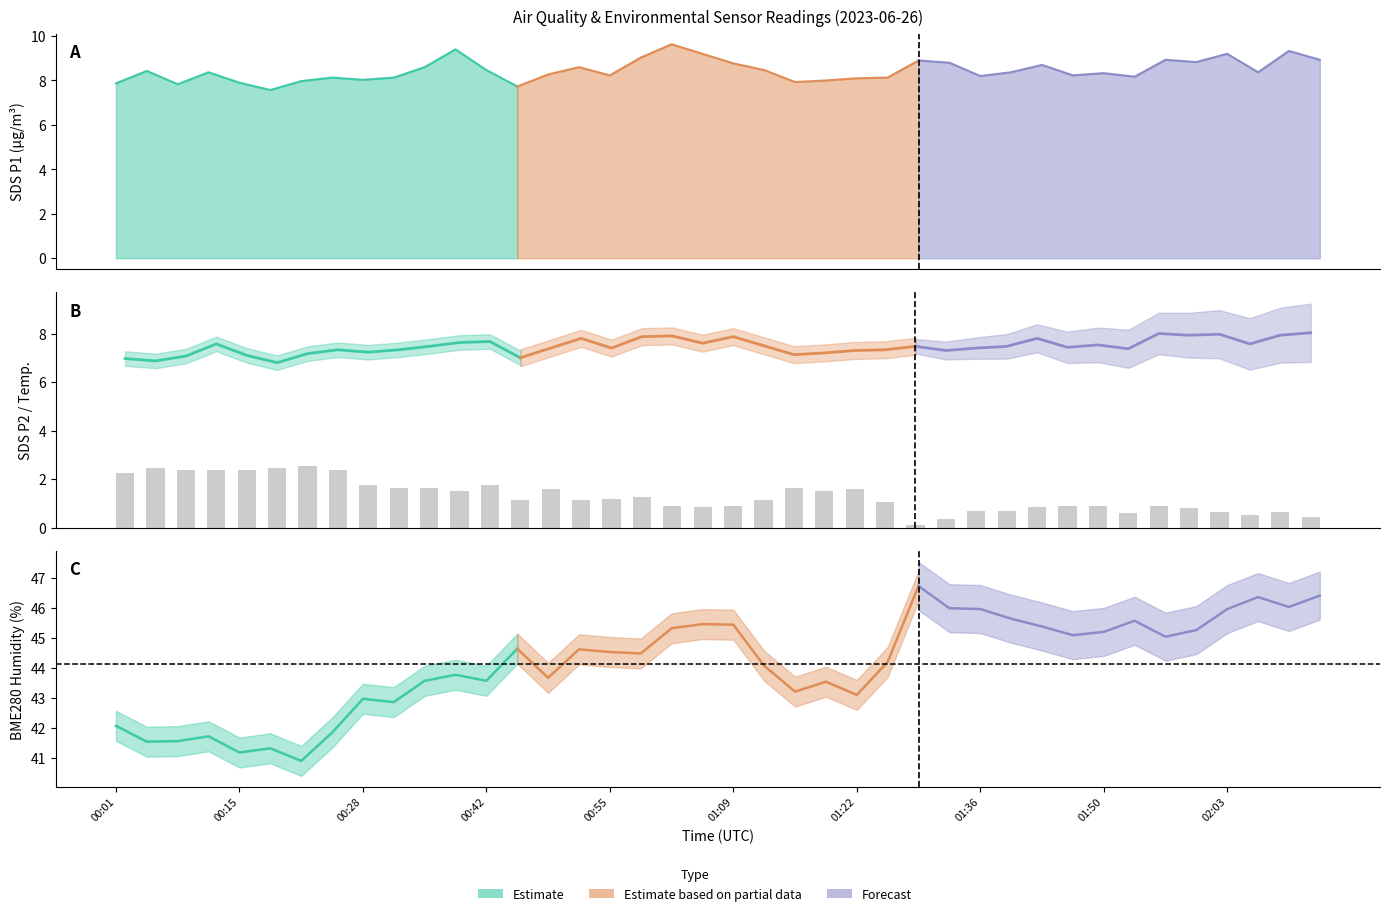

How many values in the SDS_P1 series exceed 8?

32